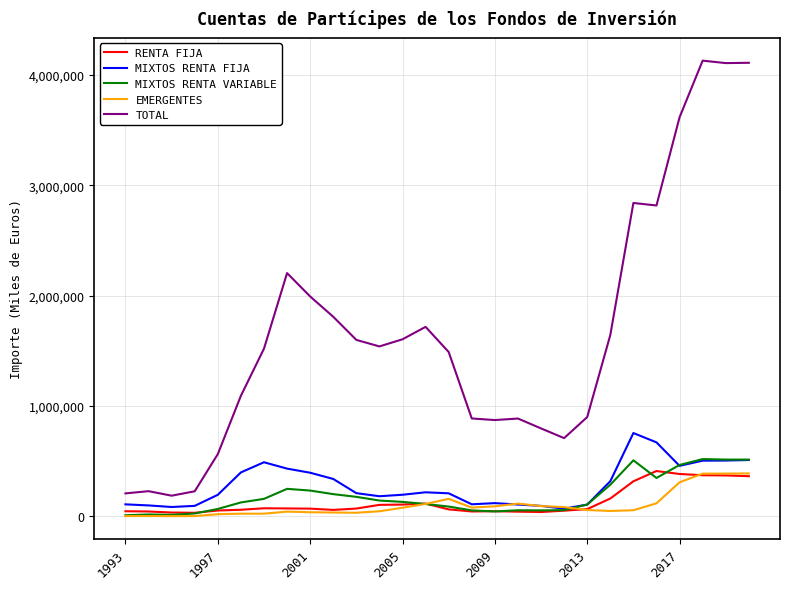

How many lines are shown in the chart?

5